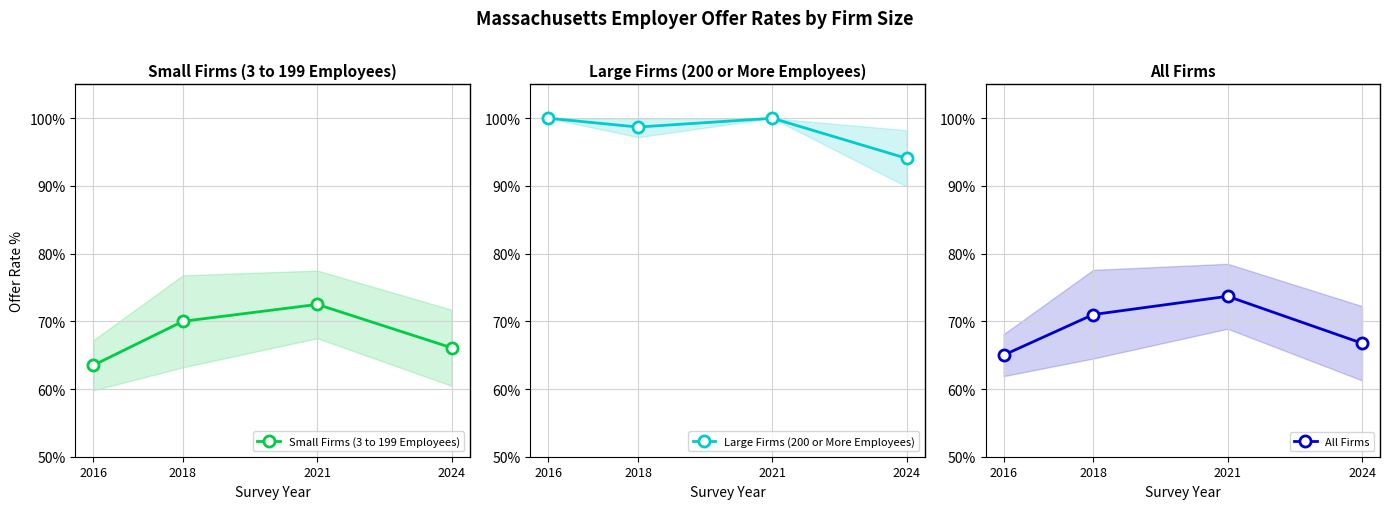

Reading left to right, what are all the values shown in this chart?

Small Firms (3 to 199 Employees): 63.5	70.0	72.5	66.1
Large Firms (200 or More Employees): 100.0	98.7	100.0	94.1
All Firms: 65.0	71.0	73.7	66.8